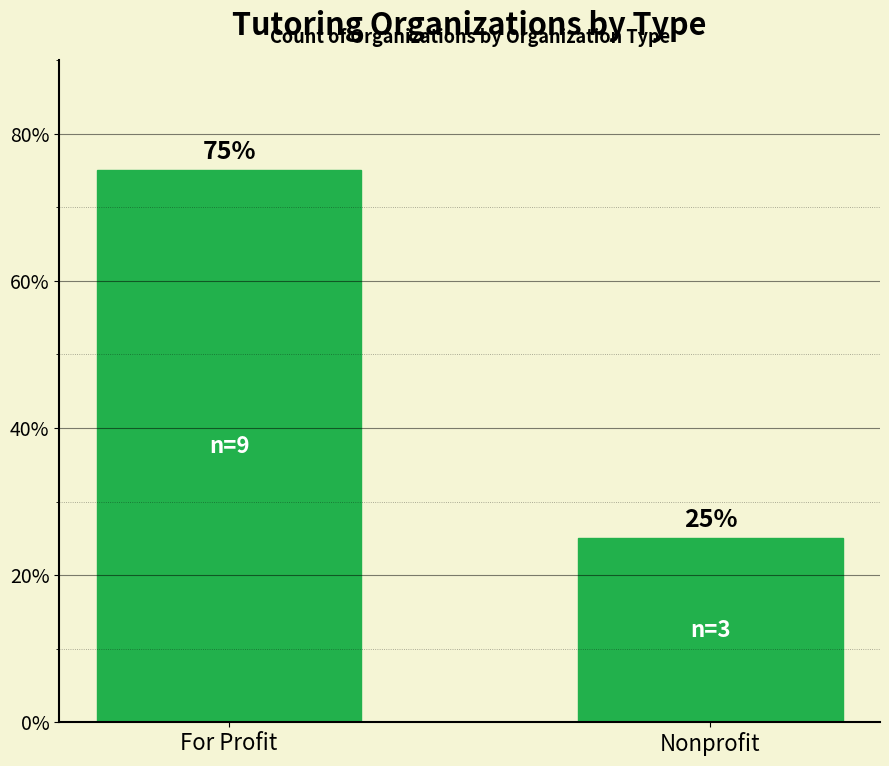

Is it true that the value at Nonprofit is 37?

False